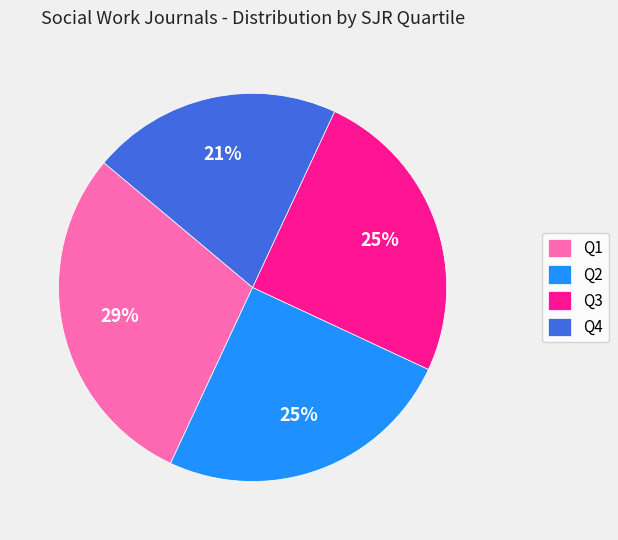

To the nearest percent, what is the average slice percentage?

25%